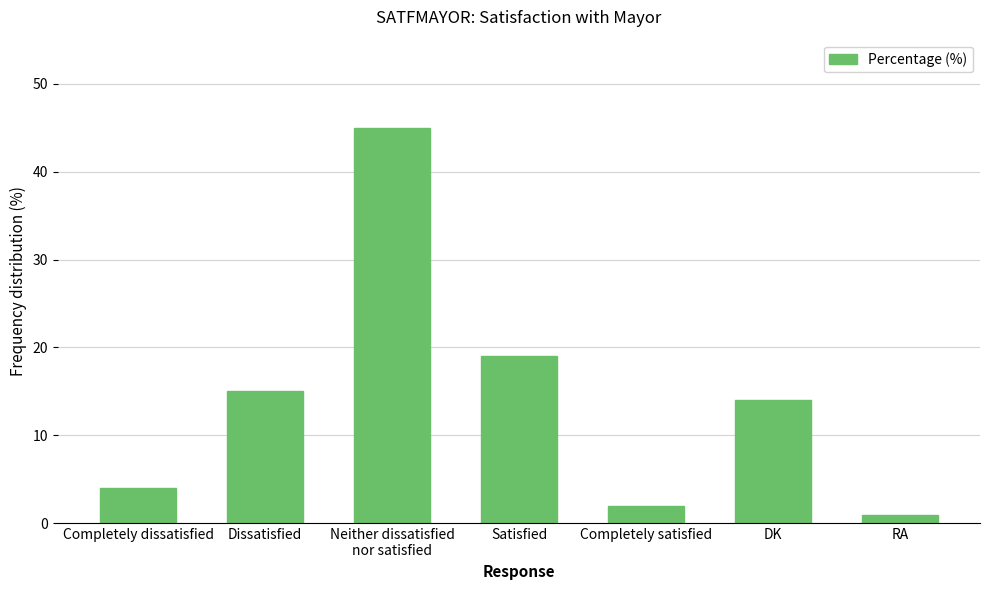

How many bars are there in total?

7